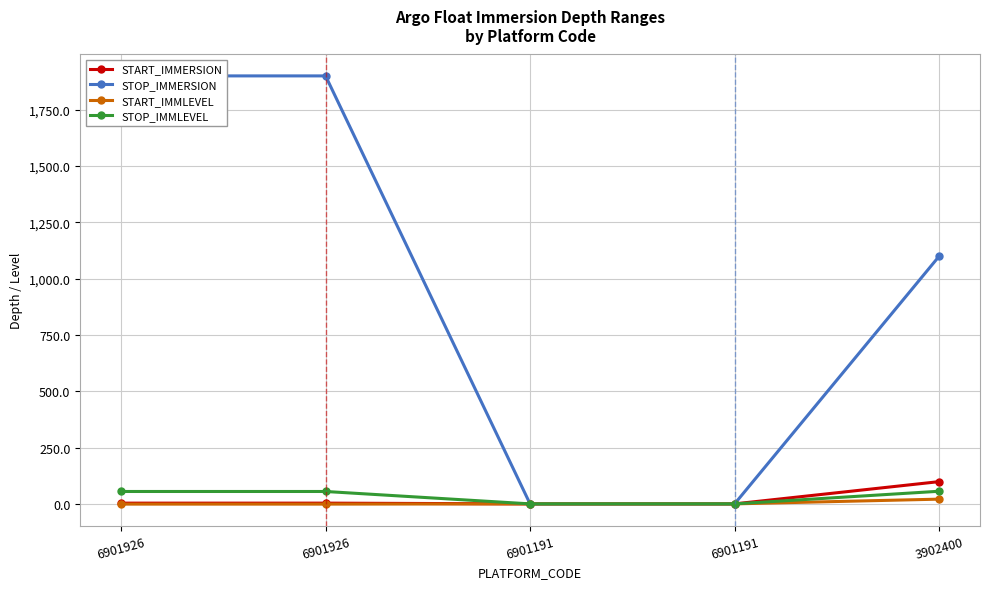

Which series has the largest range (max minus min)?

STOP_IMMERSION